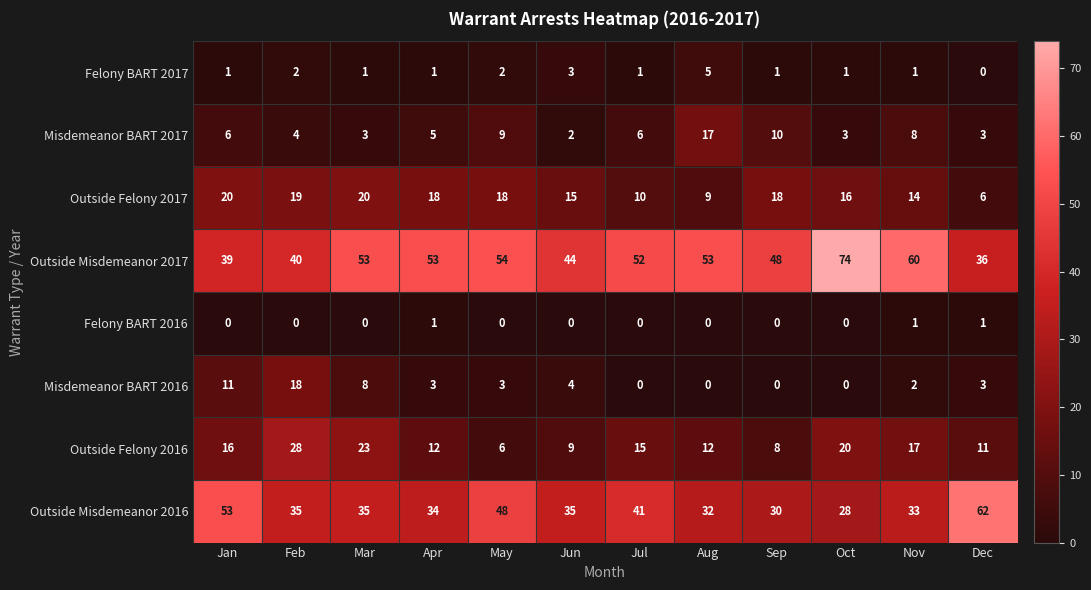

At which category does the chart reach its peak across all series?

Oct